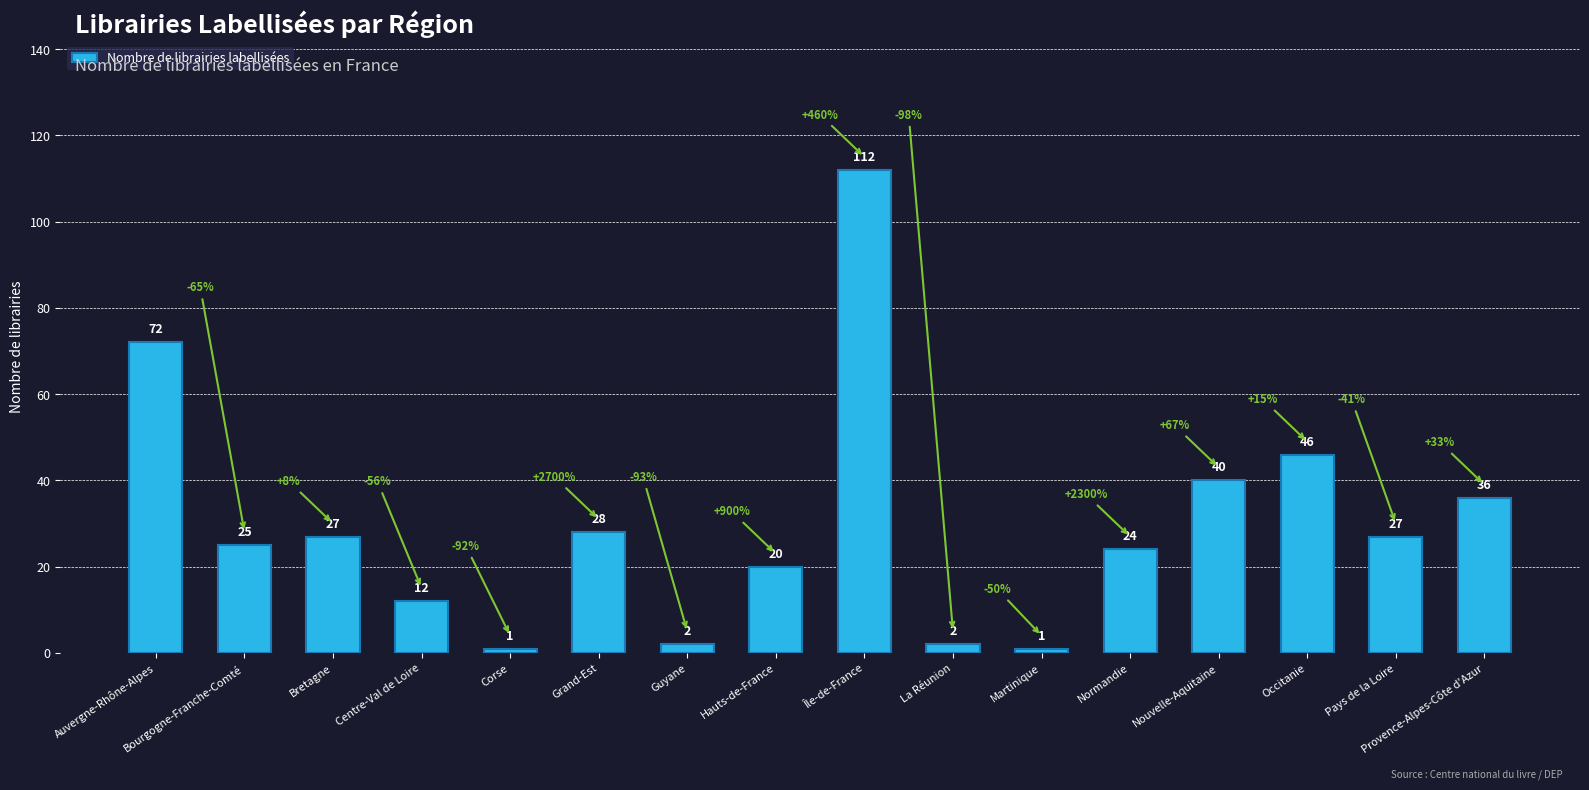

Reading right to left, extract all data points from this chart.

36	27	46	40	24	1	2	112	20	2	28	1	12	27	25	72